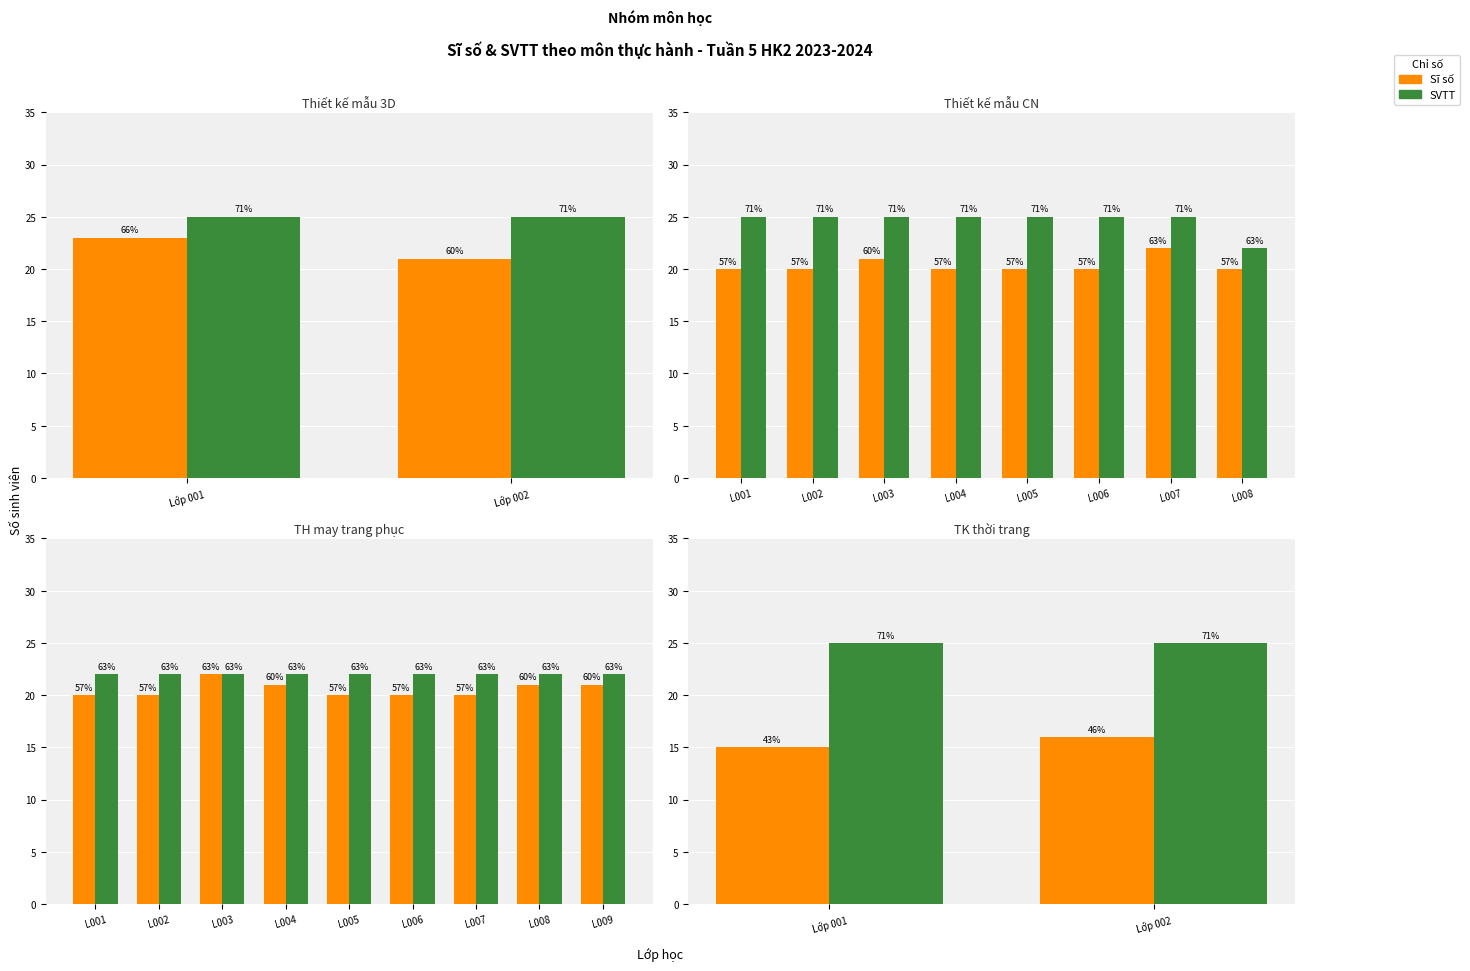

How many Sĩ số values are between 15 and 16?

2